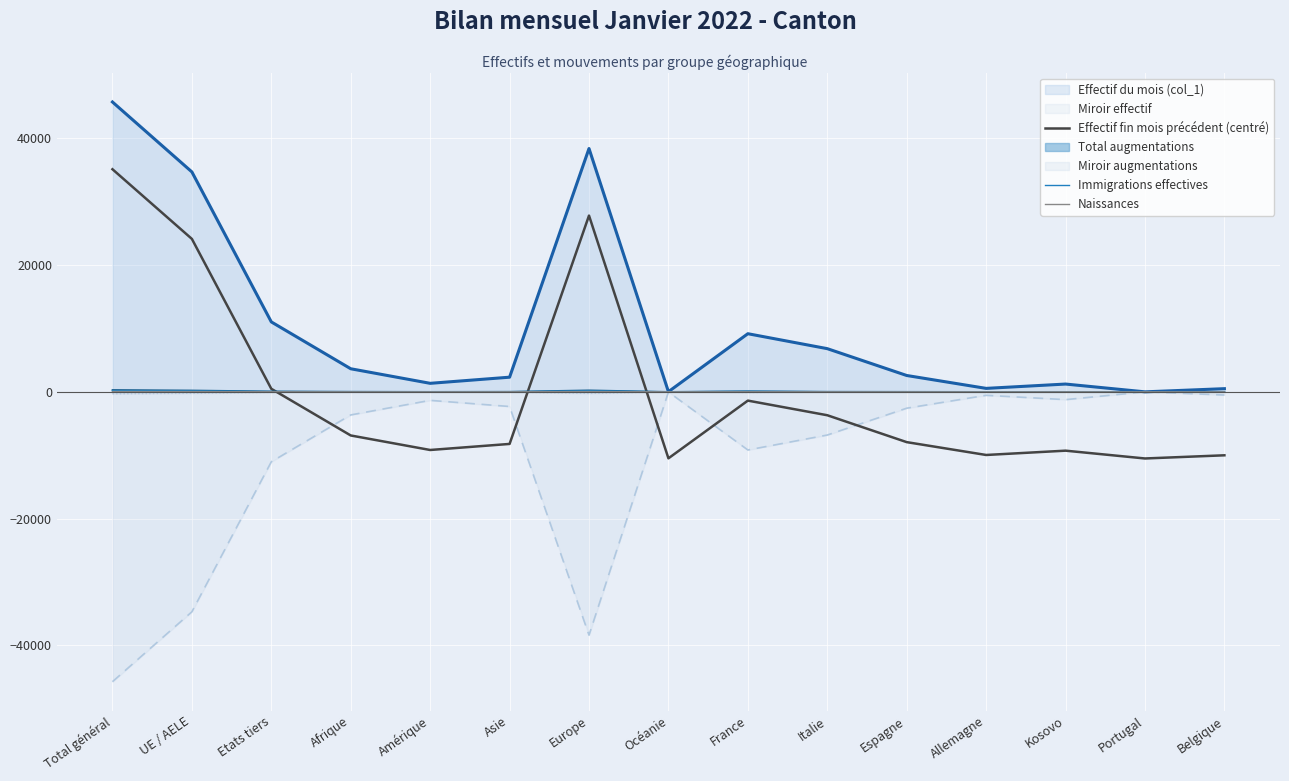

What is the greatest value displayed?

45754.0